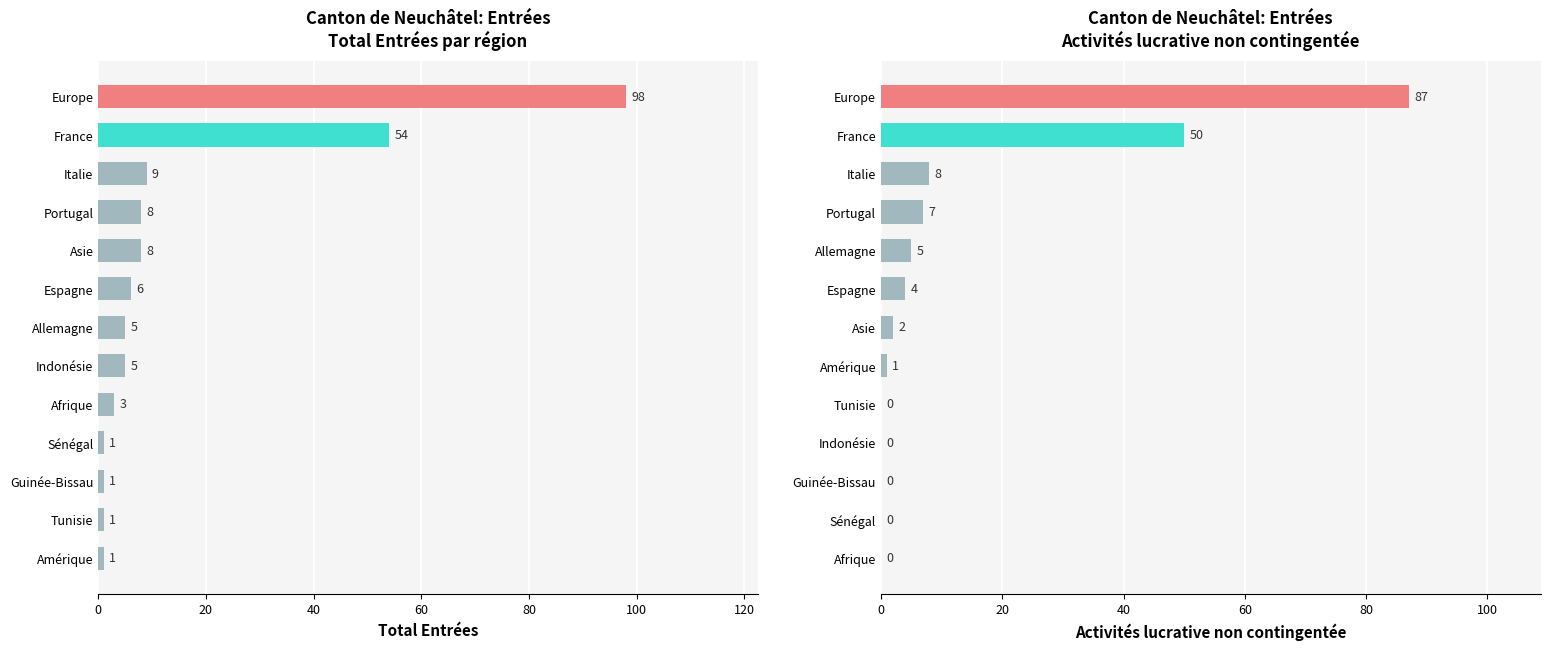

At 9, list the series in order from largest to smallest.

Total Entrées, Activités lucrative non contingentée